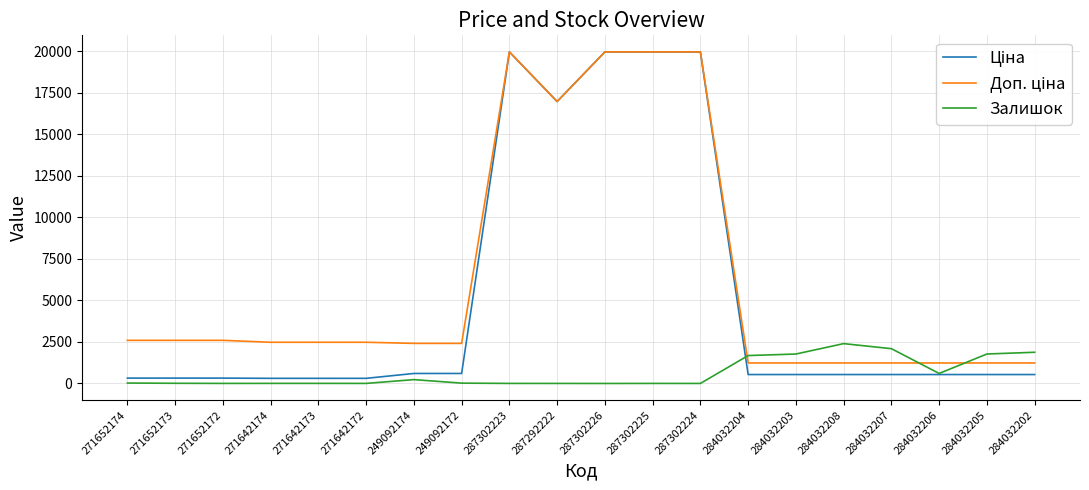

True or false: Залишок has a value of 2400.0 at 284032208.

True